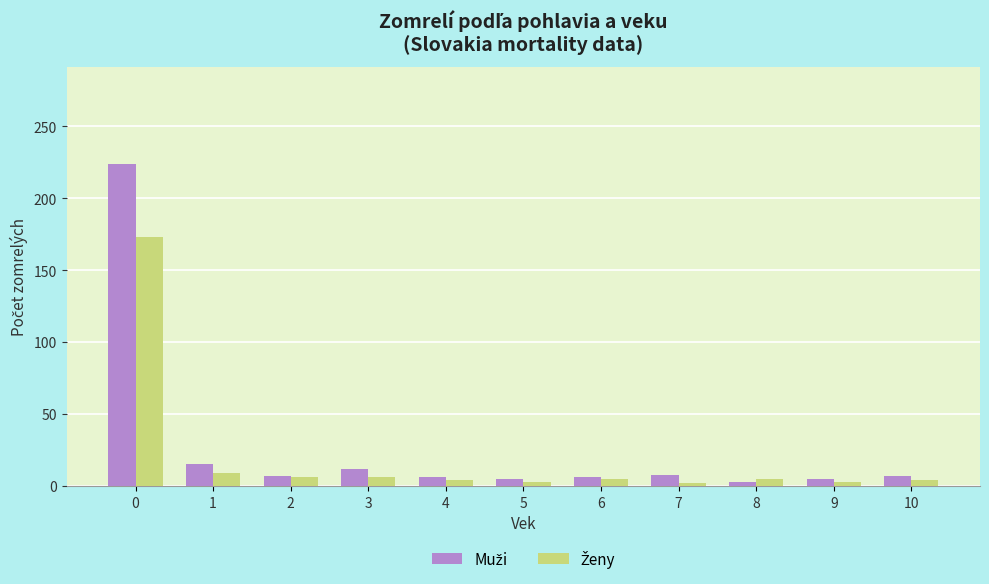

What is the maximum value shown in the chart?

224